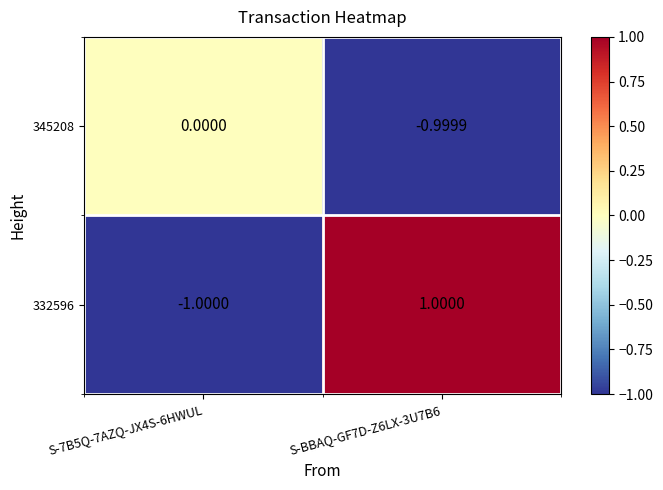

Is the value of 345208 at S-7B5Q-7AZQ-JX4S-6HWUL greater than the value of 332596 at S-7B5Q-7AZQ-JX4S-6HWUL?

Yes